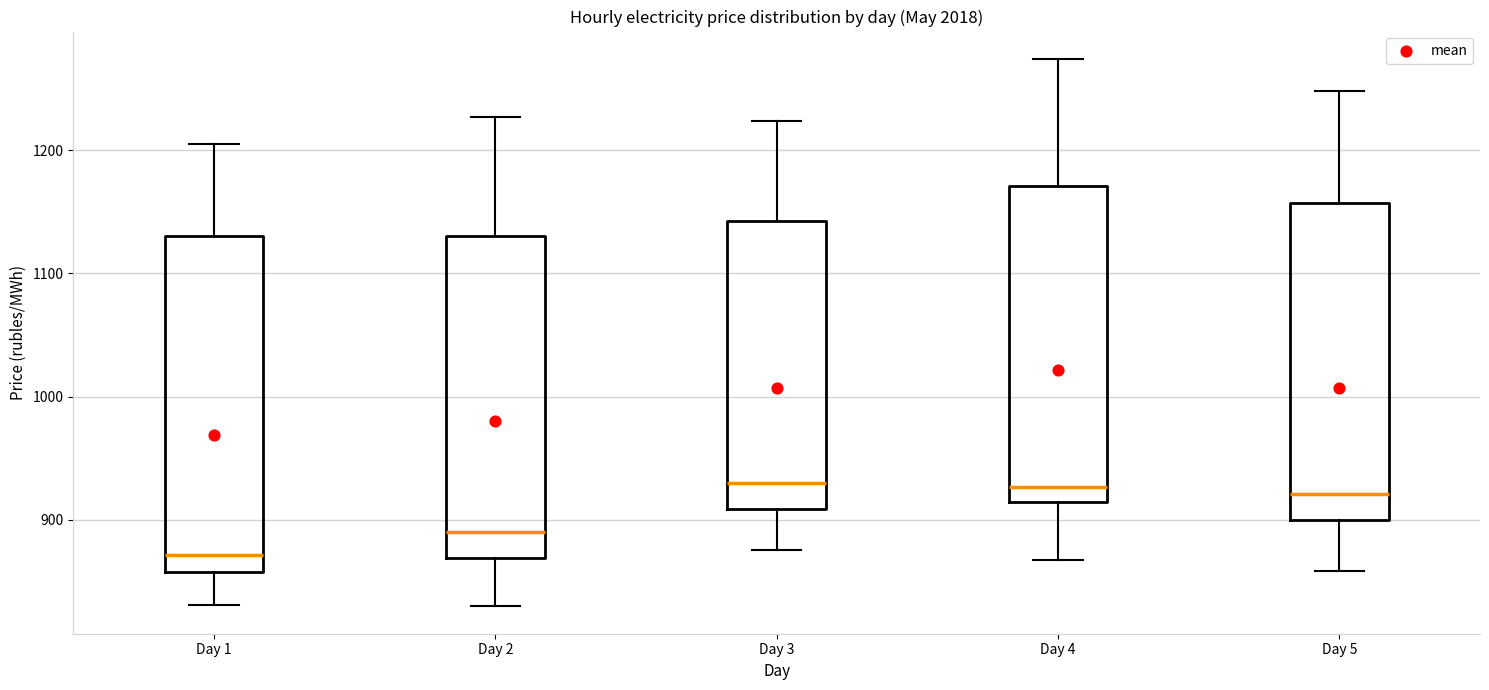

Reading left to right, read every box against the y-axis: the position of its median line, the range the box covers, and the ends of its whiskers. The values are not printed on the chart, so give them approximately, as read against the axis.

Day 1: median 870, box 860 to 1130, whiskers 830 to 1210
Day 2: median 890, box 870 to 1130, whiskers 830 to 1230
Day 3: median 930, box 910 to 1140, whiskers 880 to 1220
Day 4: median 930, box 910 to 1170, whiskers 870 to 1270
Day 5: median 920, box 900 to 1160, whiskers 860 to 1250